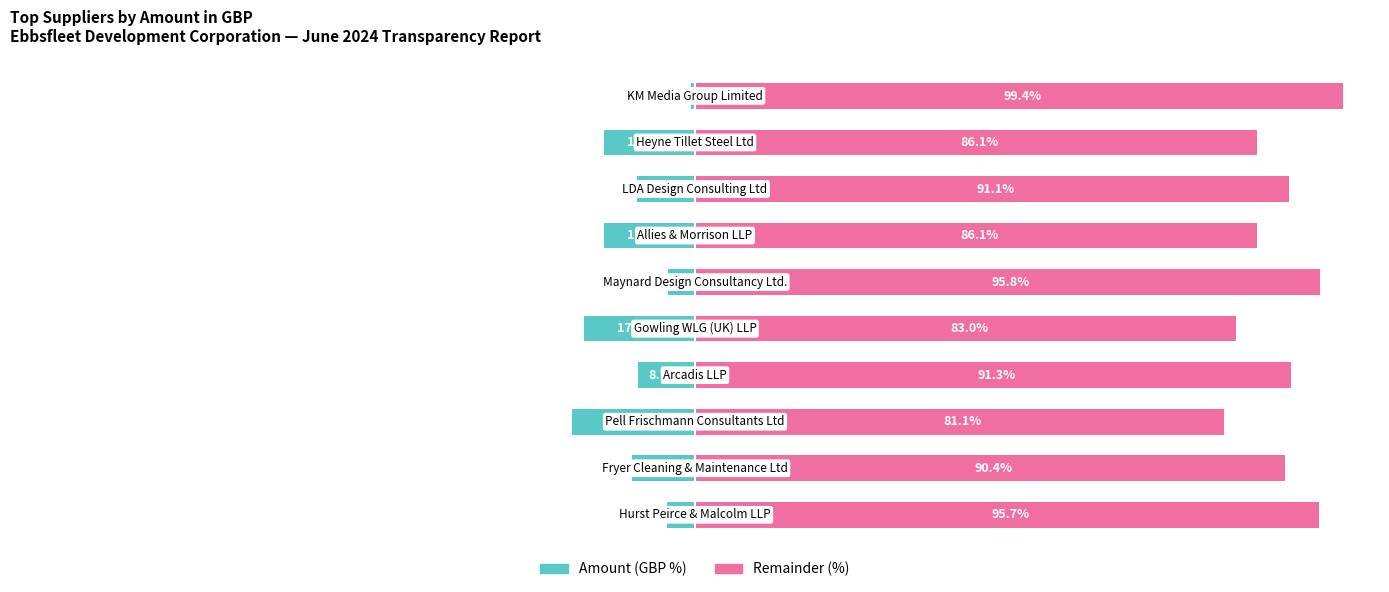

What is the minimum value for Amount (GBP %)?

-18.9